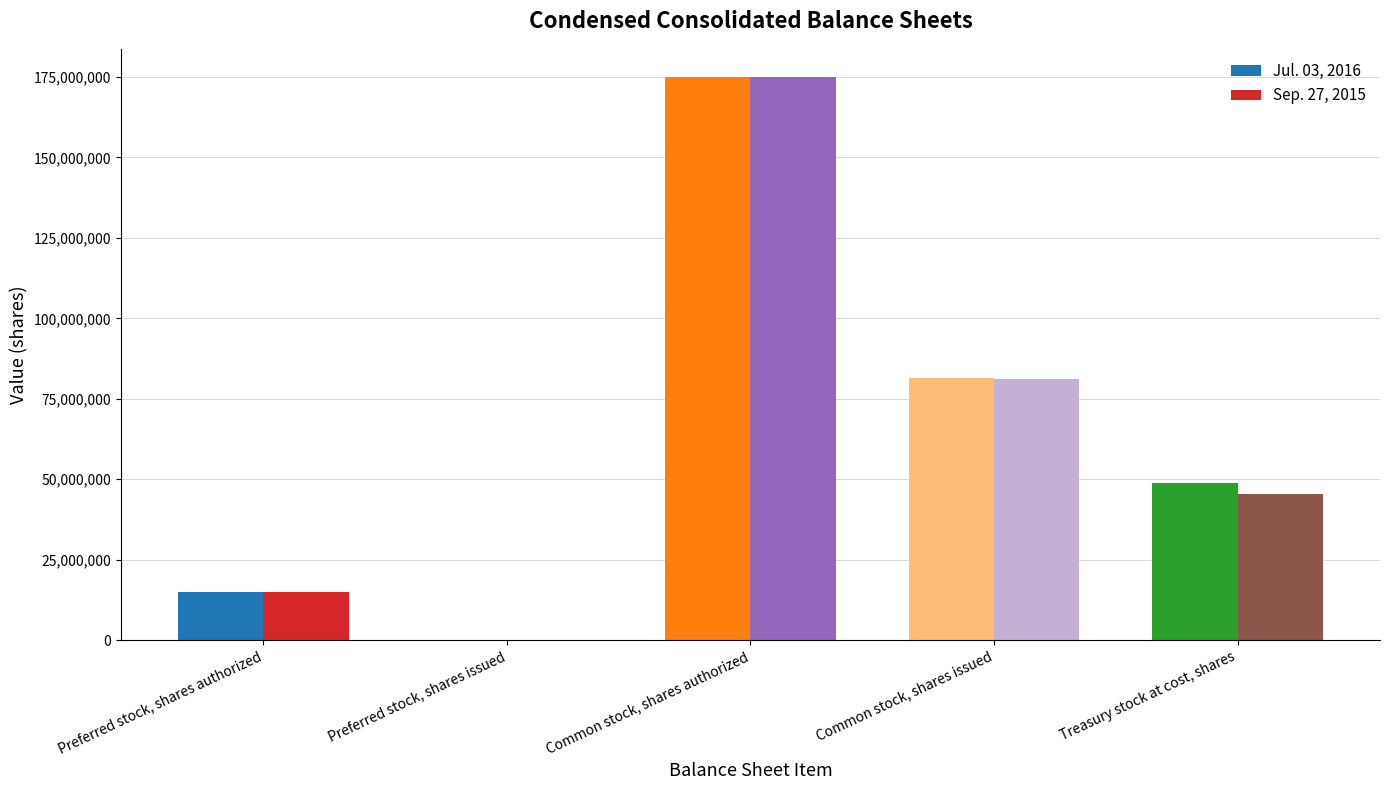

At which category is the sum across all series the highest?

Common stock, shares authorized